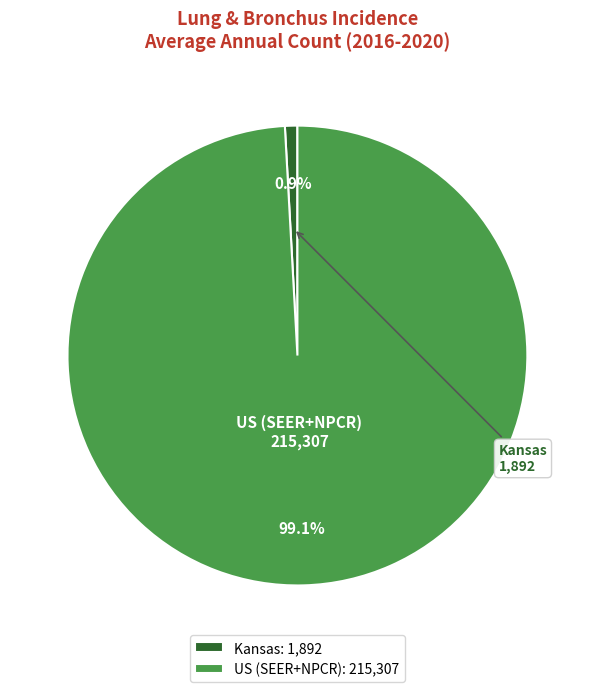

How many segments does this pie chart have?

2